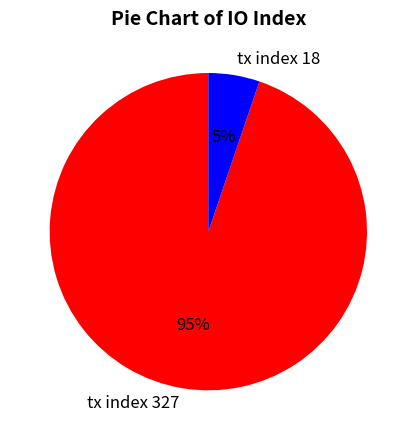

Is there any slice that represents more than half of the pie?

Yes